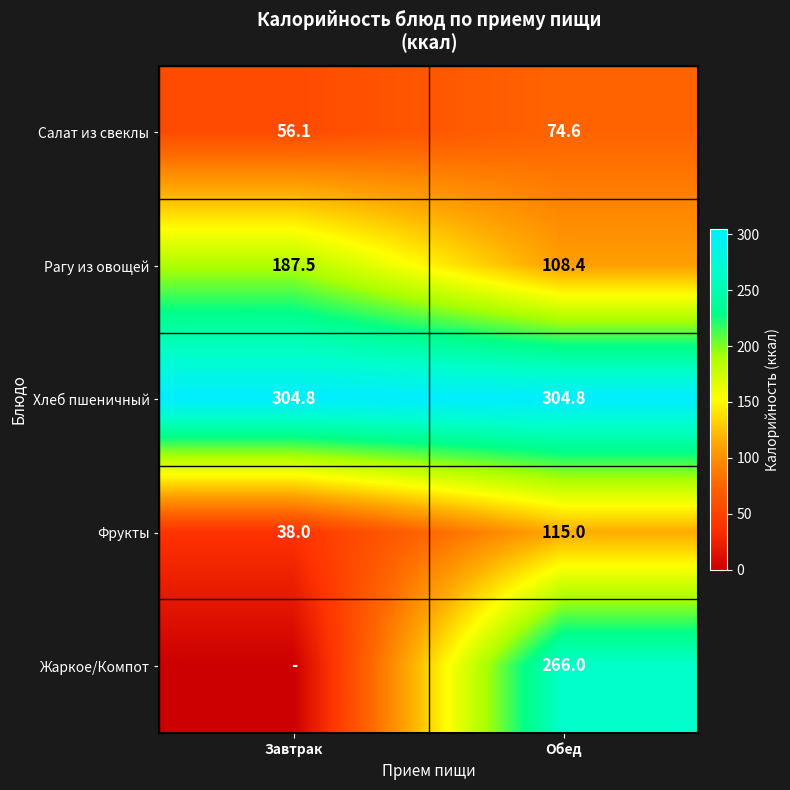

How many distinct data groups are displayed?

5